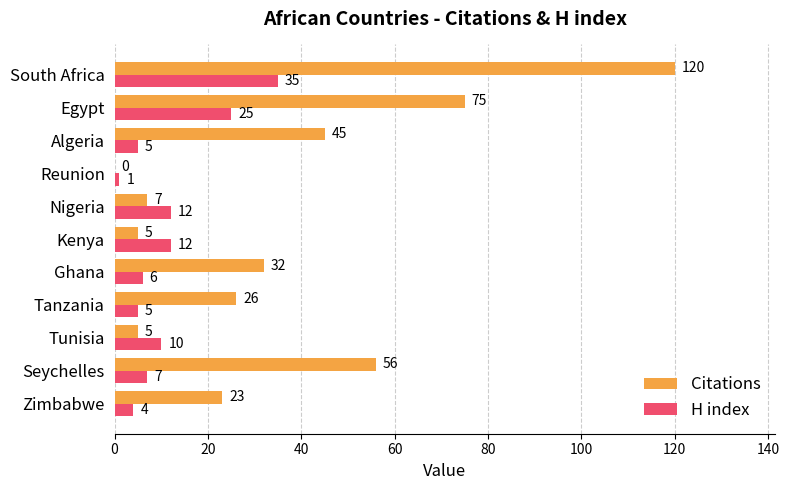

At which category is the sum across all series the highest?

South Africa